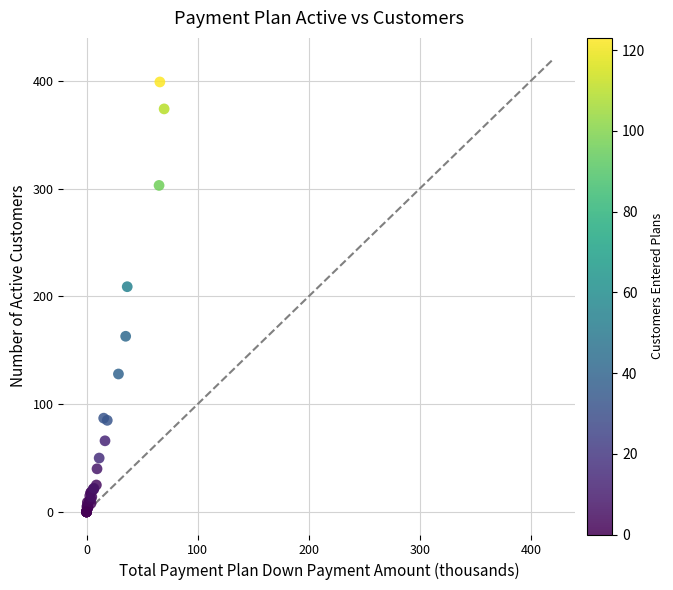

What Y value in the scatter plot is closest to 199?

209